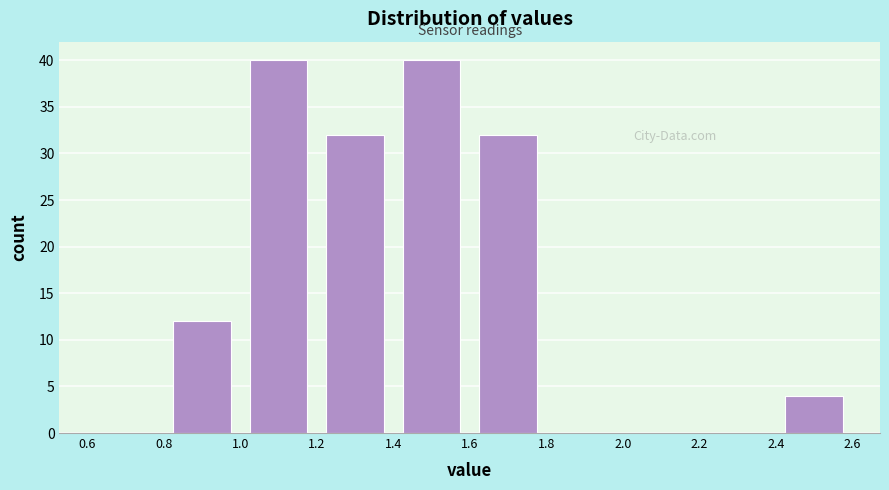

Reading left to right, transcribe this chart: for each bar, give the range it covers on the x-axis and its height. The values are not printed on the chart, so give them approximately, as read against the axis.

0.6 to 0.8: 0
0.8 to 1.0: 12
1.0 to 1.2: 40
1.2 to 1.4: 32
1.4 to 1.6: 40
1.6 to 1.8: 32
1.8 to 2.0: 0
2.0 to 2.2: 0
2.2 to 2.4: 0
2.4 to 2.6: 4